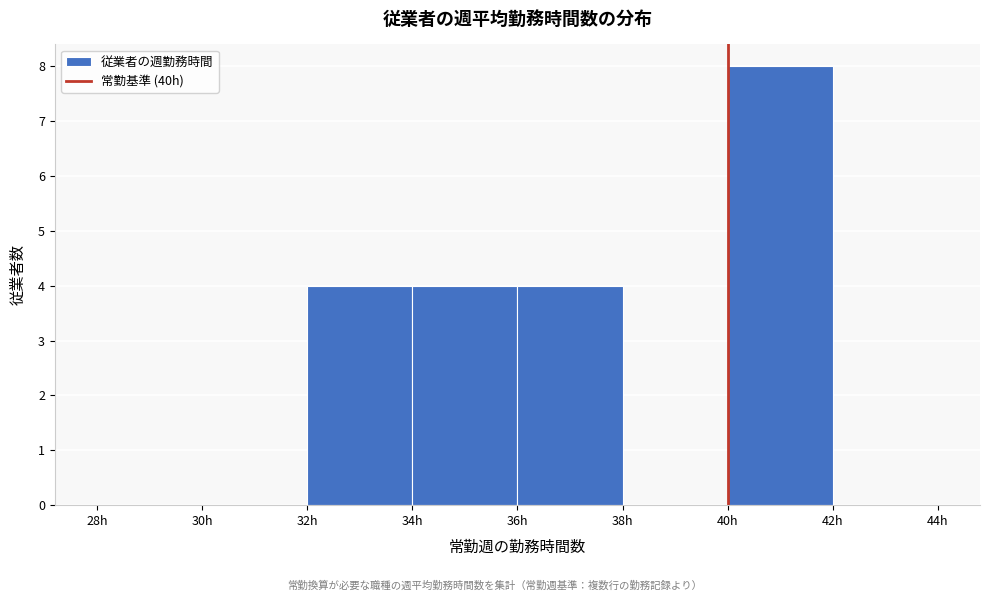

Reading left to right, transcribe this chart: for each bar, give the range it covers on the x-axis and its height. The values are not printed on the chart, so give them approximately, as read against the axis.

28 to 30: 0
30 to 32: 0
32 to 34: 4
34 to 36: 4
36 to 38: 4
38 to 40: 0
40 to 42: 8
42 to 44: 0